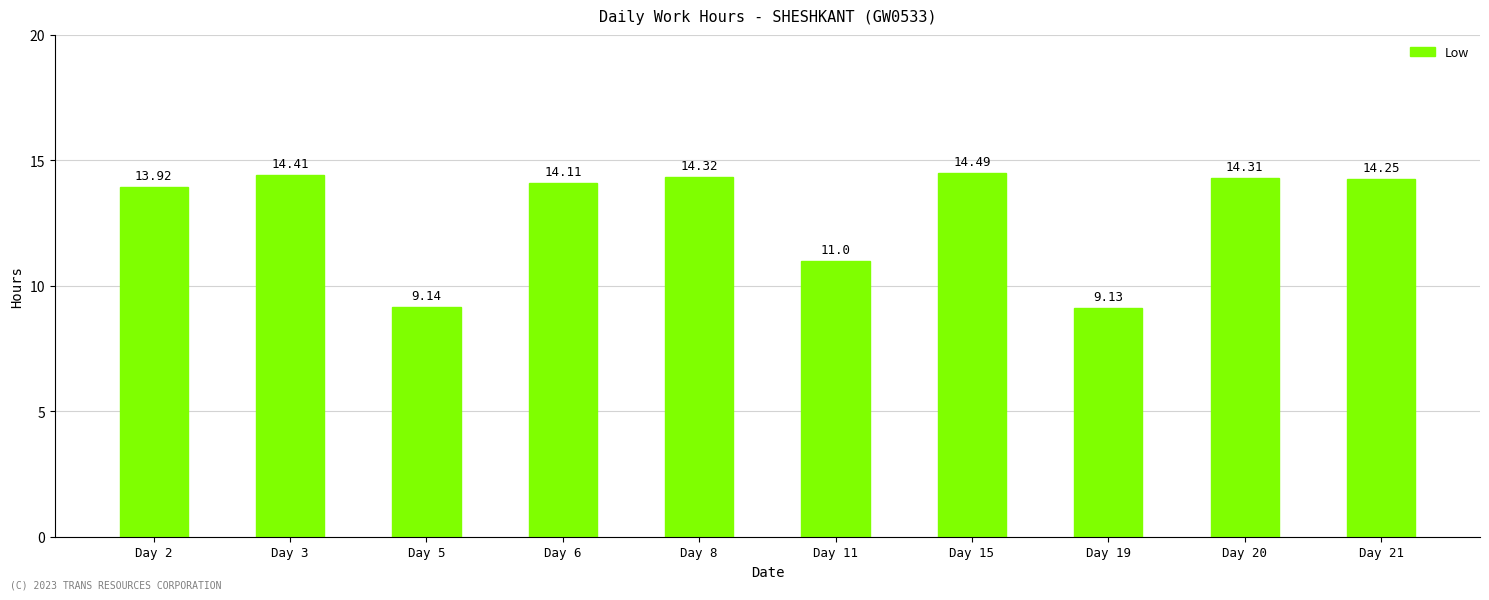

What is the sum of all values?

129.1